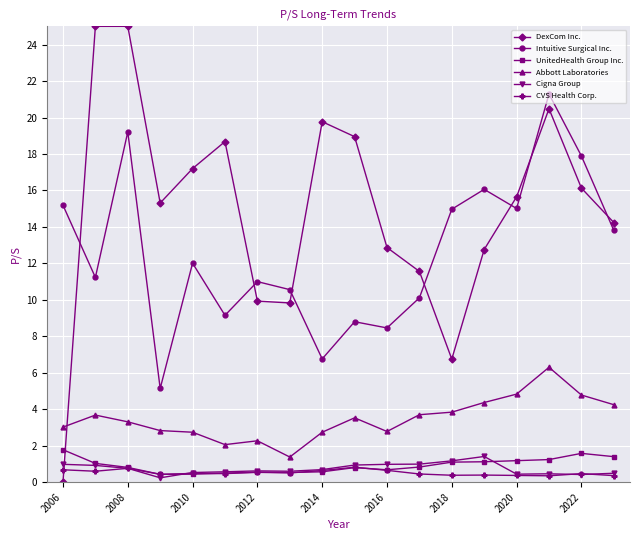

What is the value of the DexCom Inc. point at the 16th from the left?

20.5